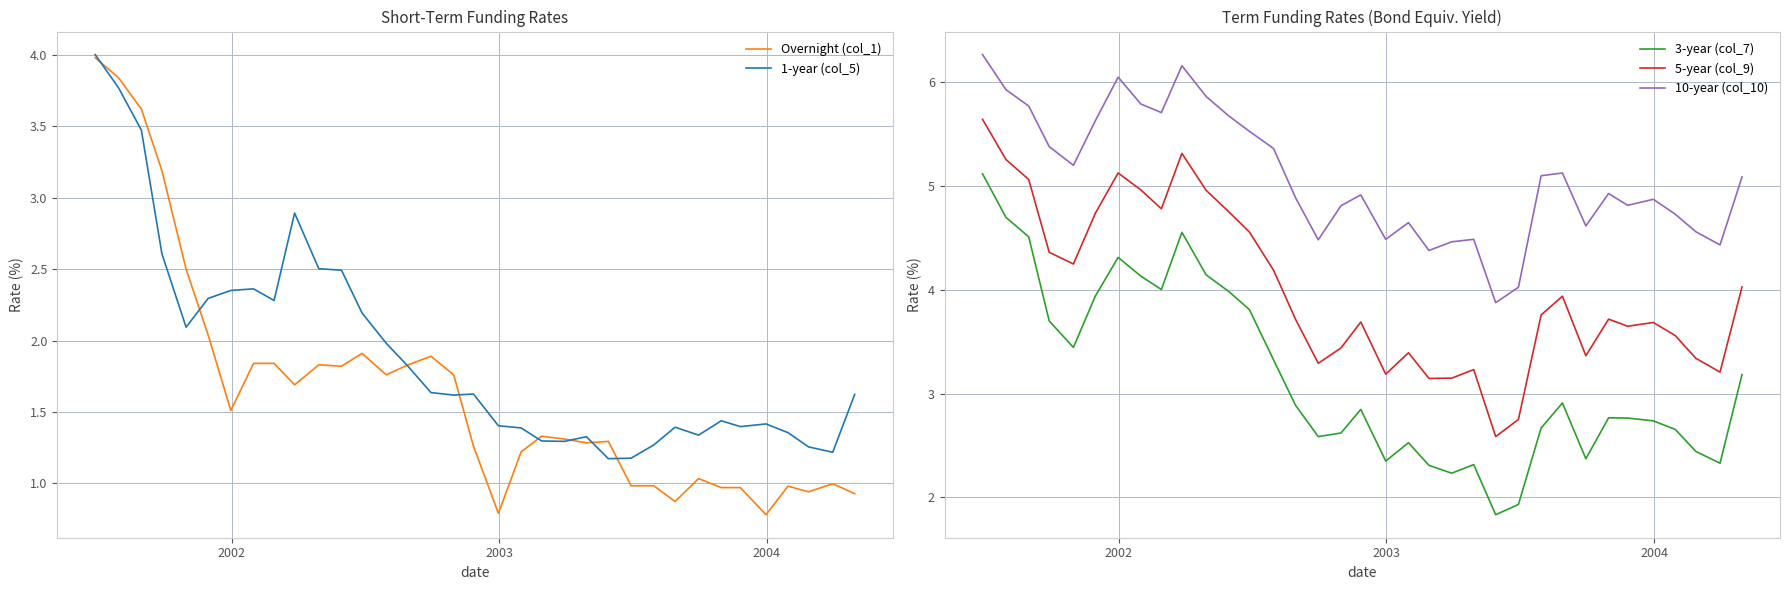

What is the minimum value for 1-year (col_5)?

1.2